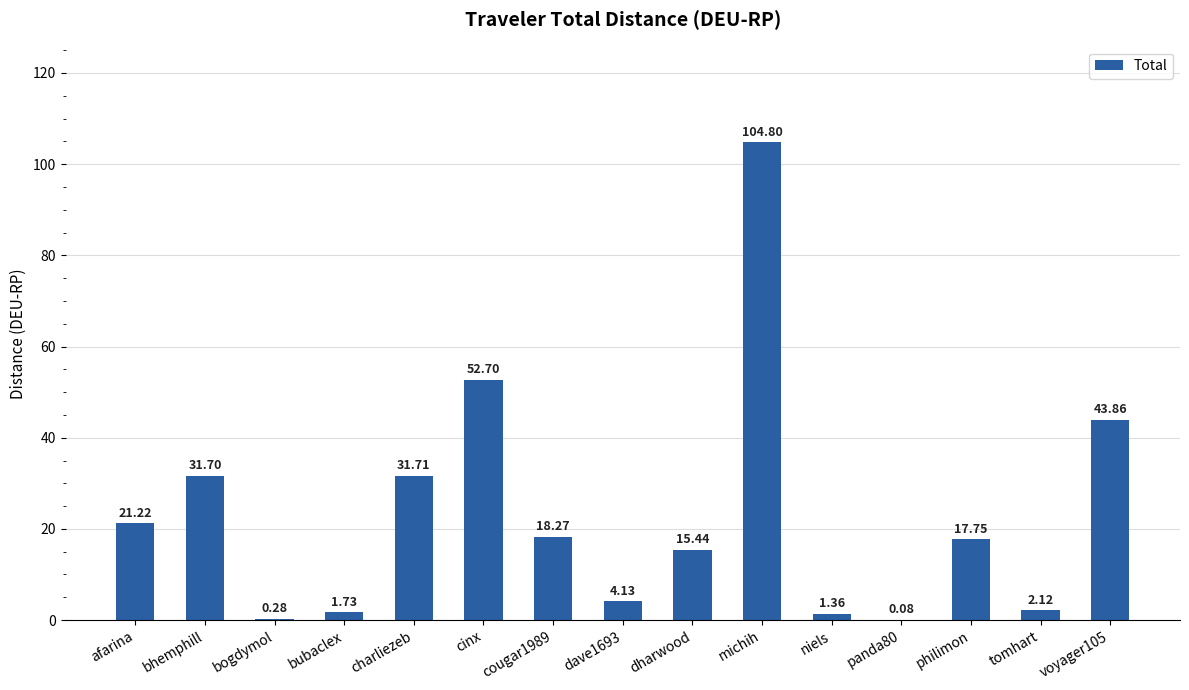

Which has a higher value, michih or philimon?

michih